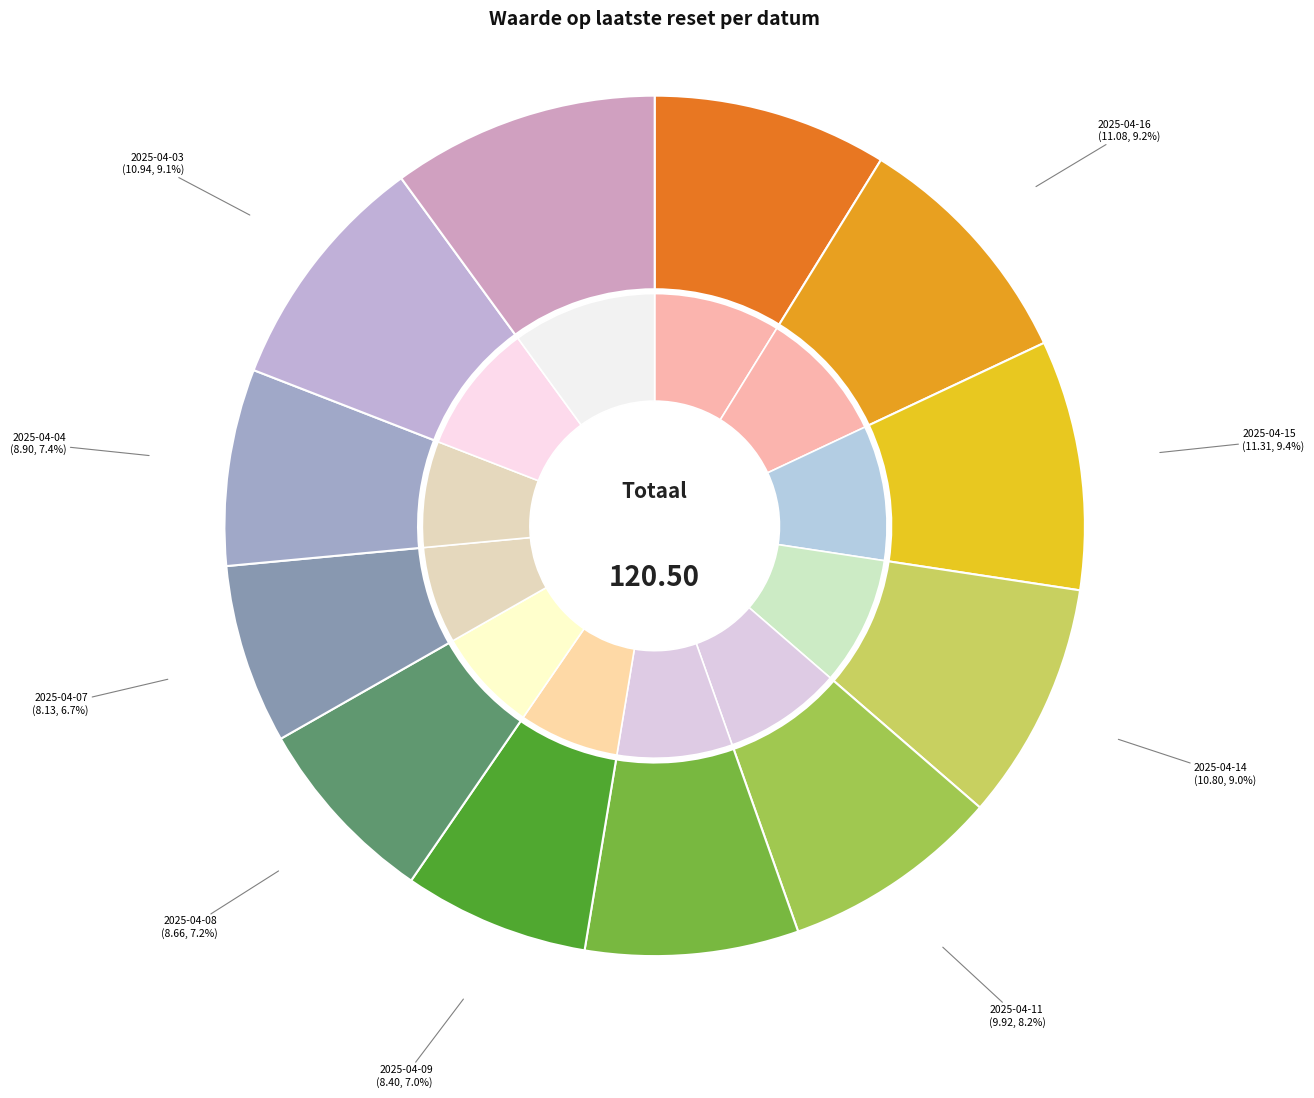

Combined, do 2025-04-14 and 2025-04-07 account for over 50%?

No